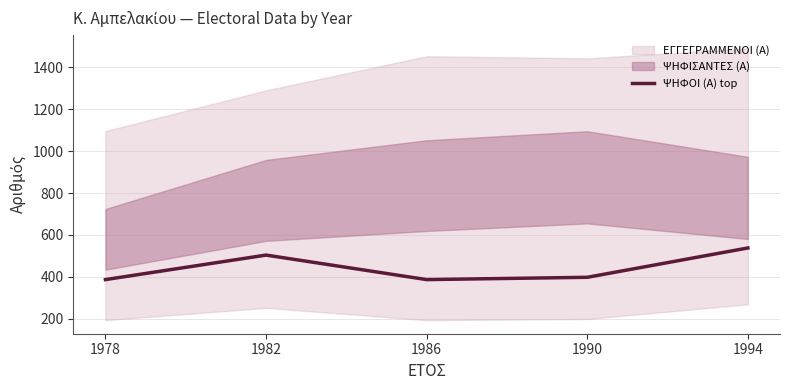

Which label corresponds to the largest value in the chart?

1994